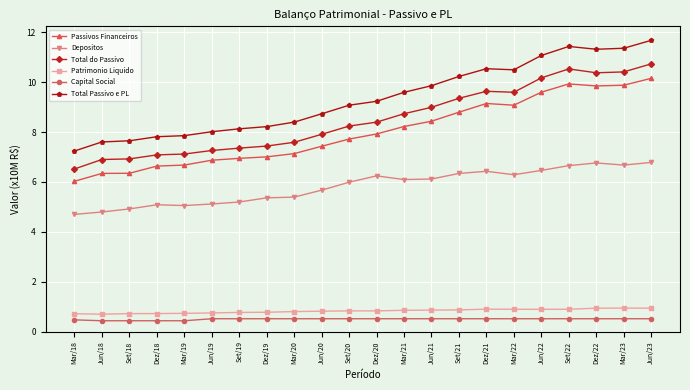

In Depositos, how many points are higher than both neighbors (excluding endpoints)?

4